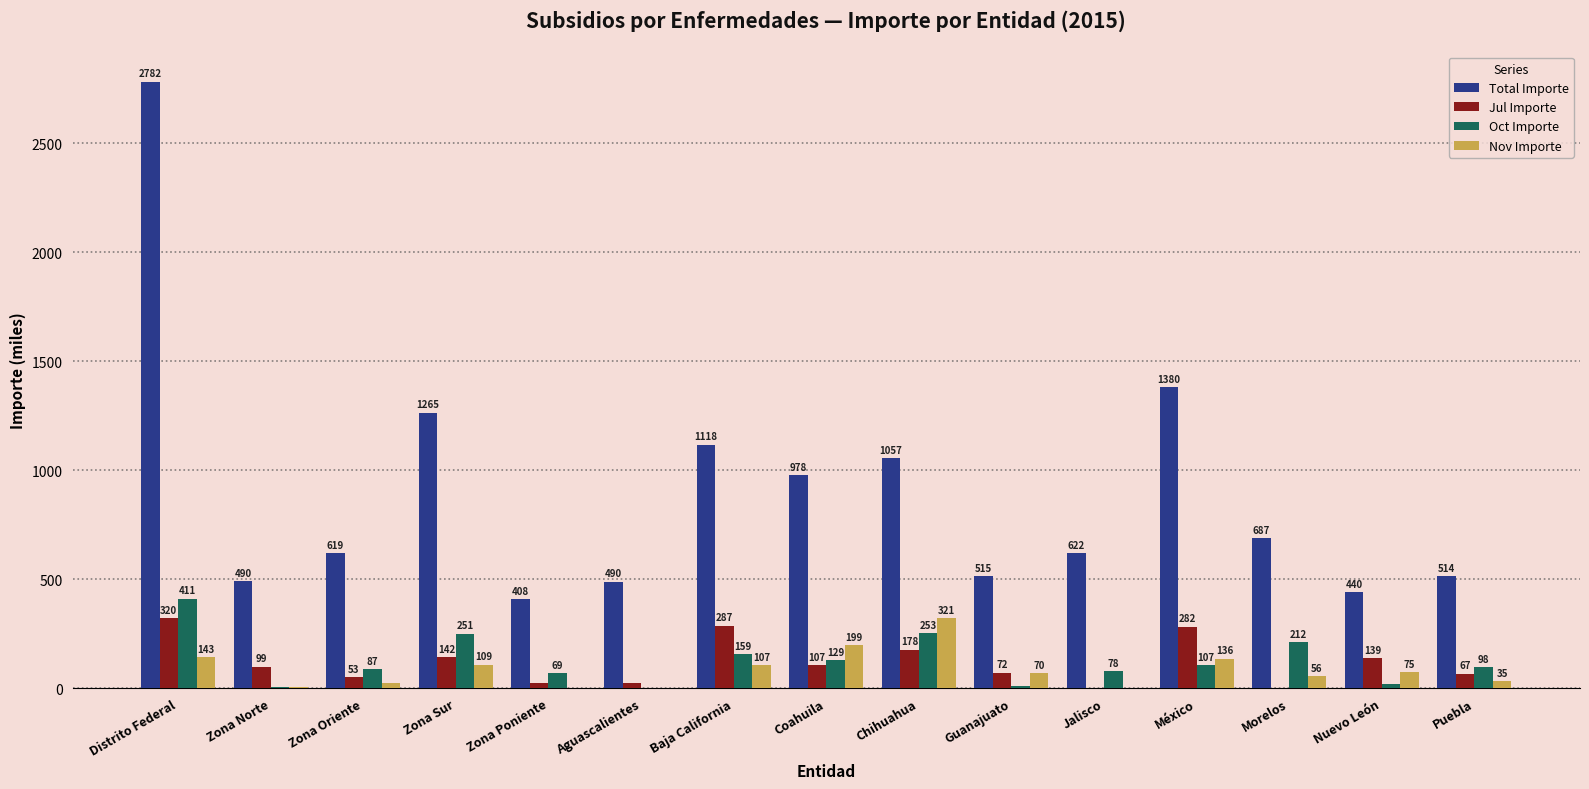

The Nov Importe series shows 150.1 at Jalisco. True or false?

False